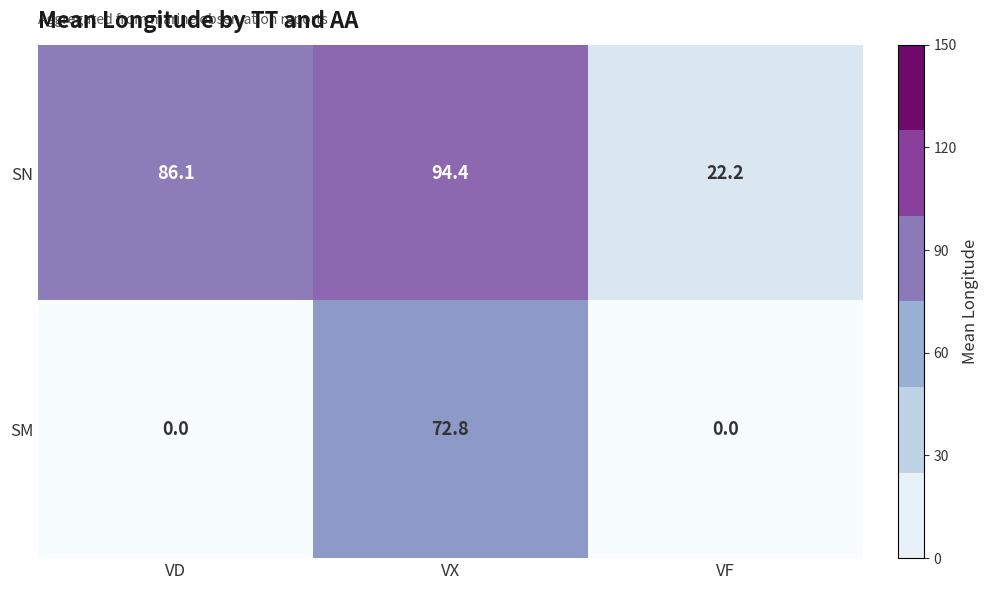

Which series has the largest total across all categories?

SN